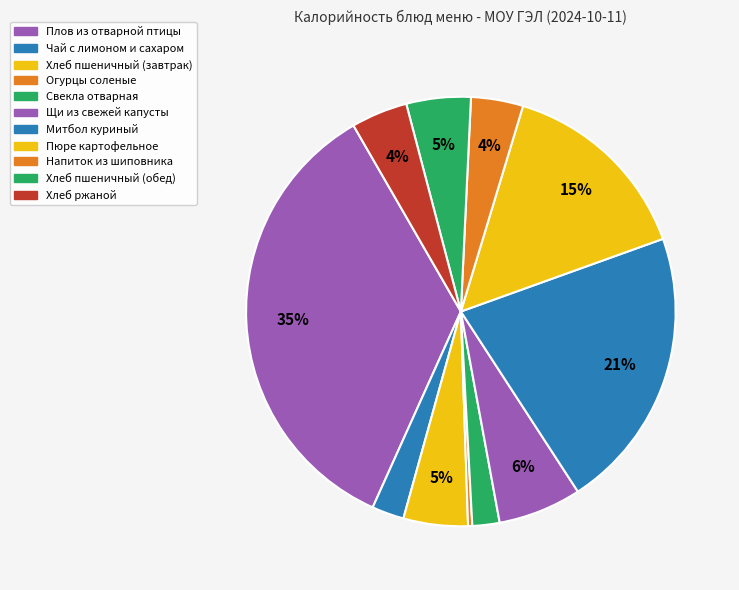

To the nearest percent, what is the average slice percentage?

9%